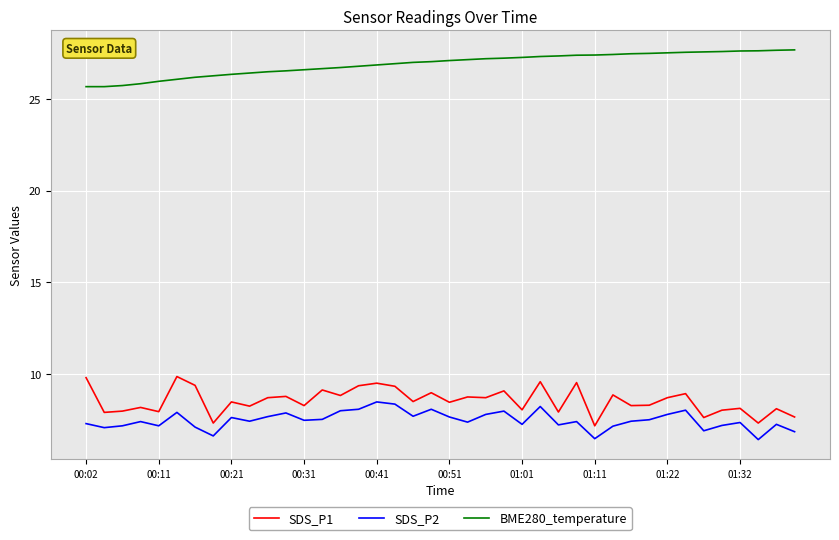

Which series has the largest total across all categories?

BME280_temperature